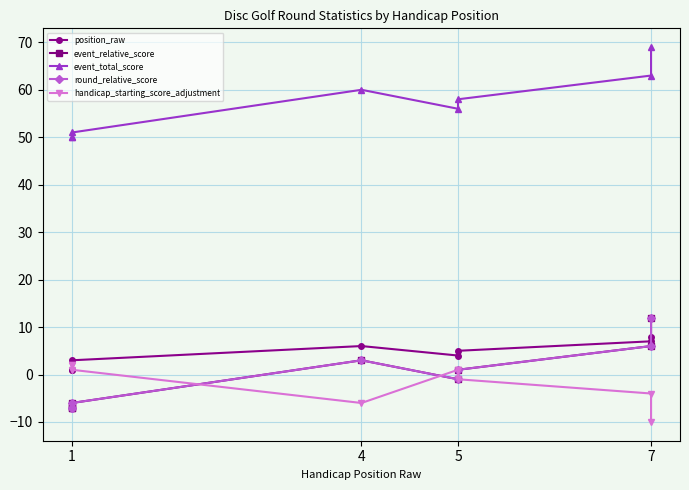

Which series has the largest total across all categories?

event_total_score